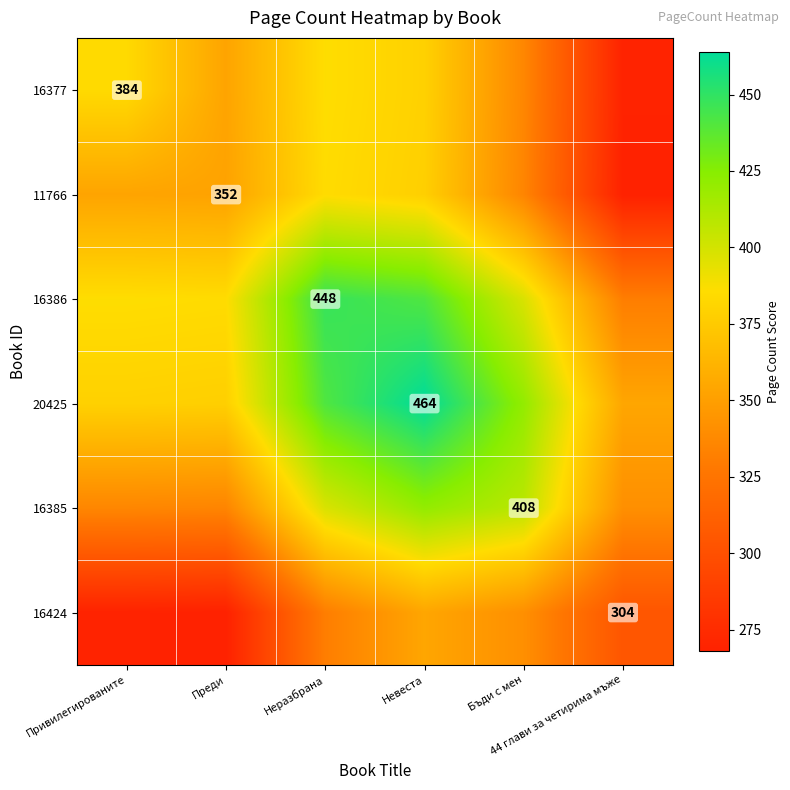

How many series are shown in this chart?

6